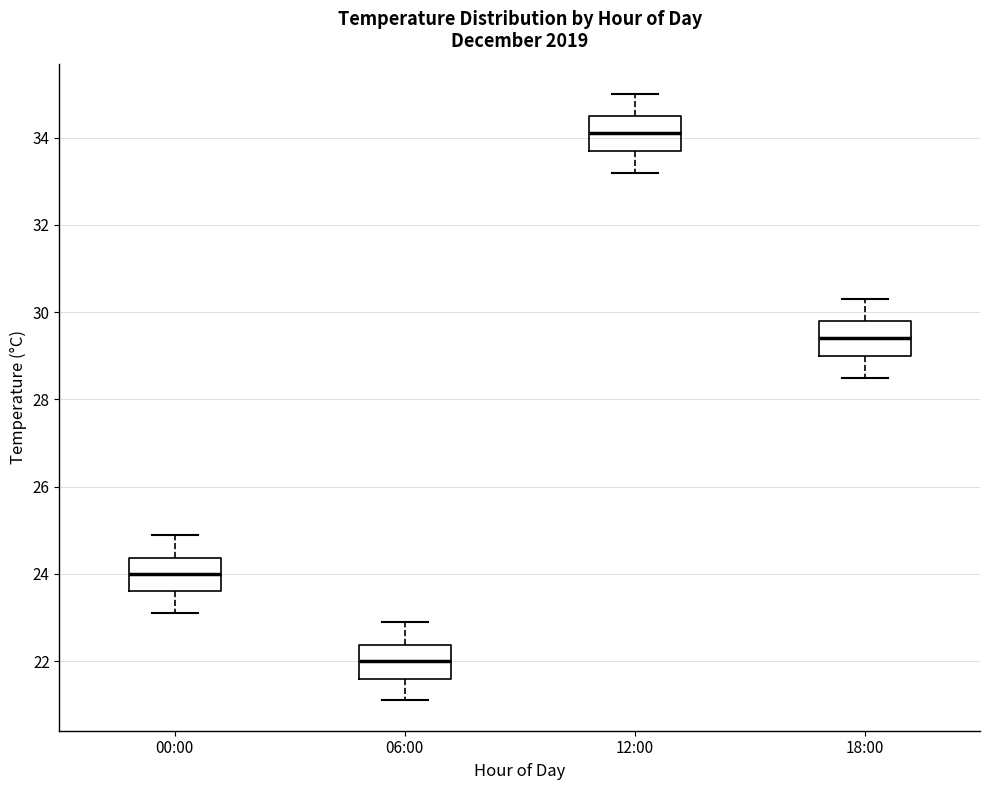

Which box has the highest median line?

12:00